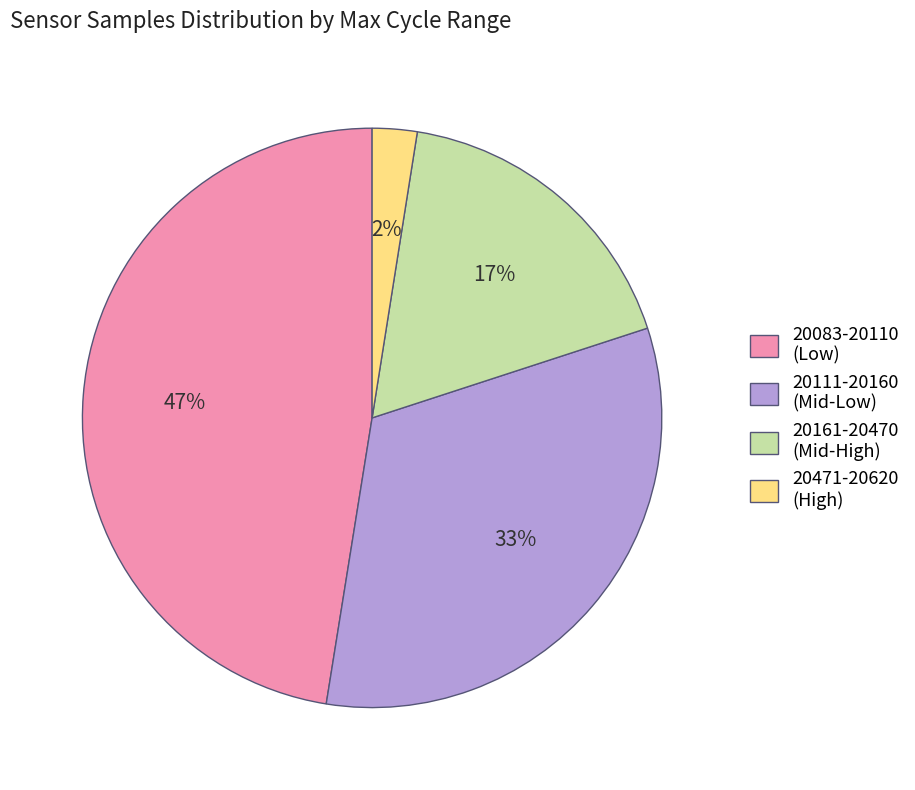

Which slice is the largest?

20083-20110 (Low)